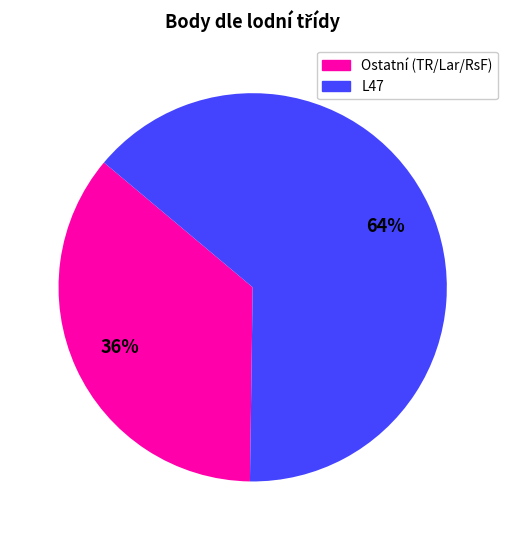

To the nearest percent, what is the difference between the largest and smallest slice percentages?

28%